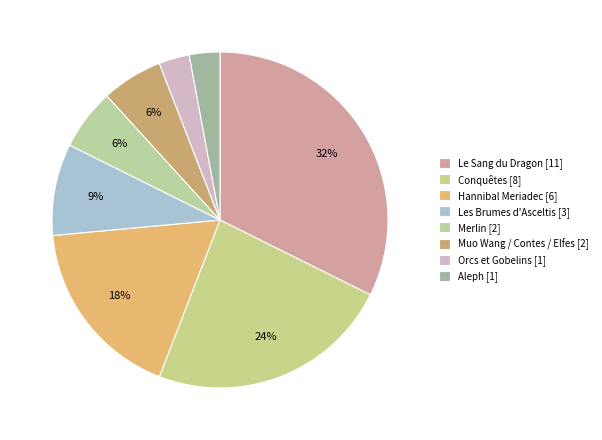

How many slices are in this pie chart?

8